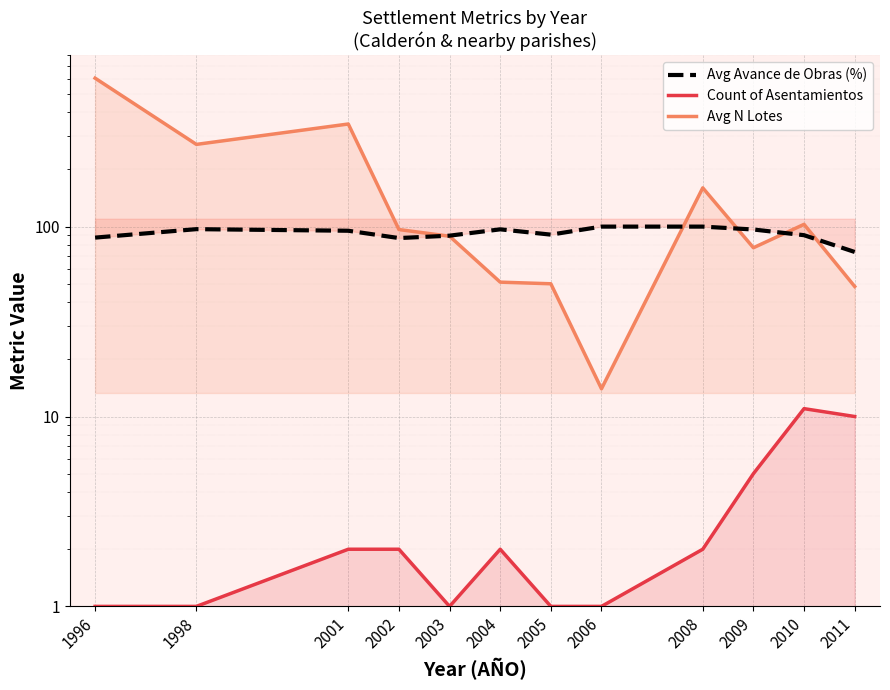

At which category does Count of Asentamientos reach its first local peak?

2004